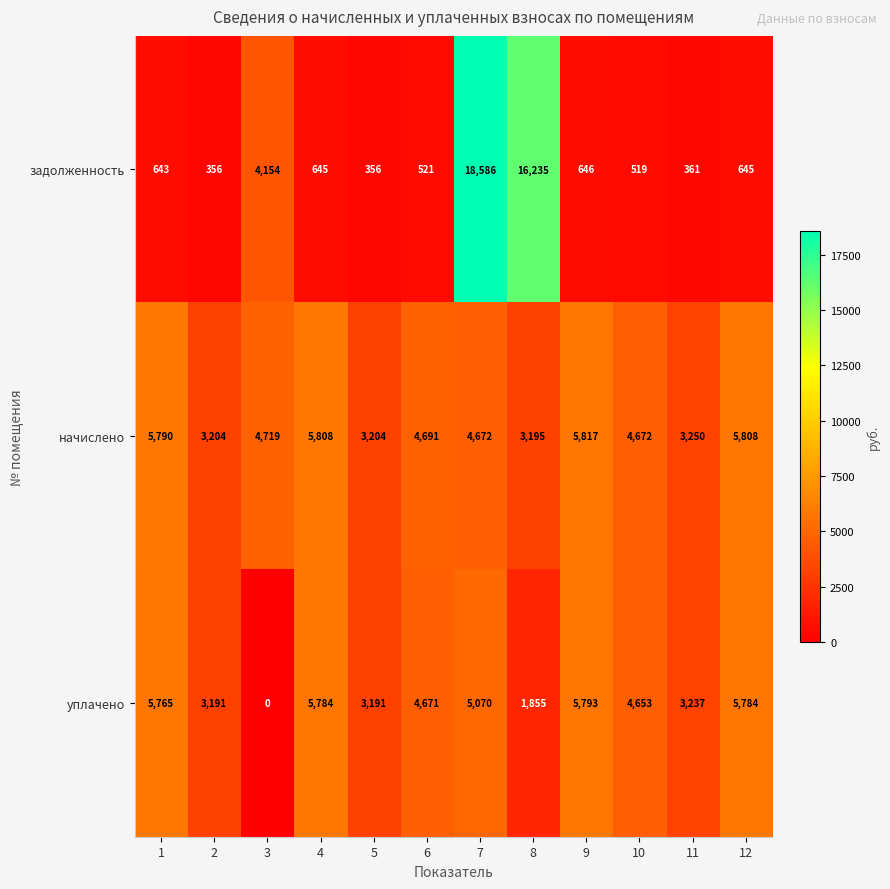

Which category has the highest value in the задолженность series?

7